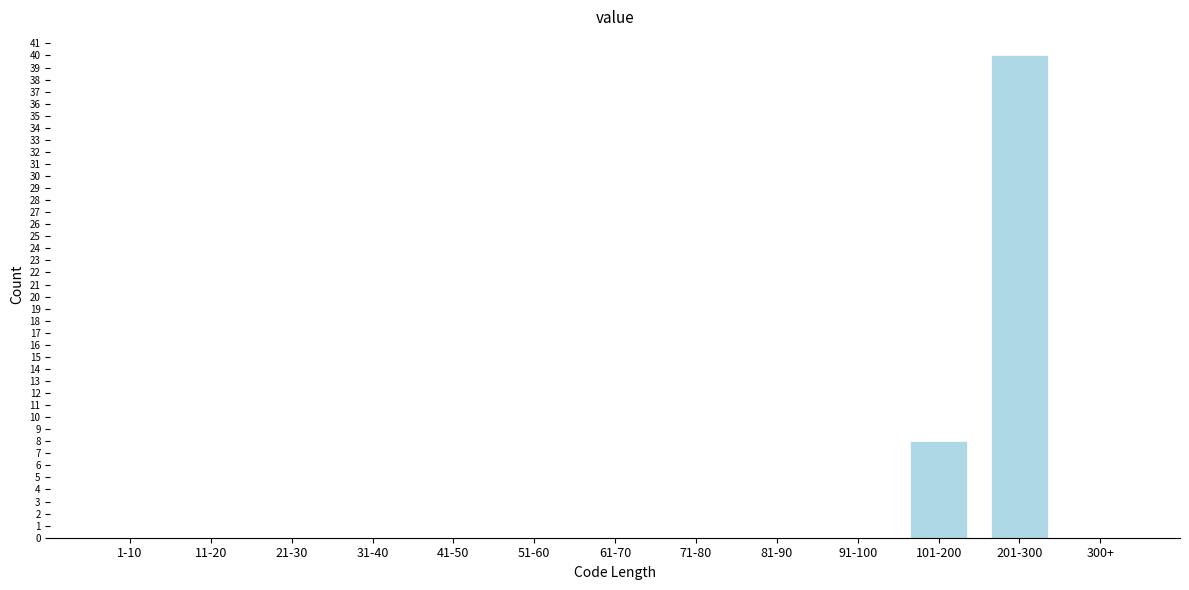

Reading right to left, list all the values displayed in this chart.

300+=0	201-300=40	101-200=8	91-100=0	81-90=0	71-80=0	61-70=0	51-60=0	41-50=0	31-40=0	21-30=0	11-20=0	1-10=0